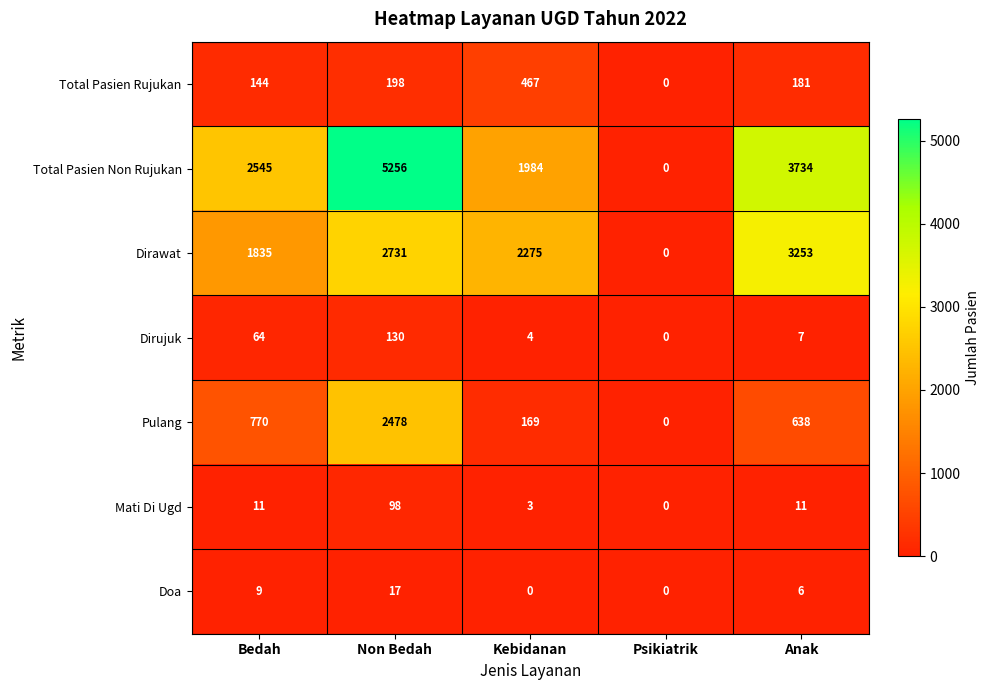

Which series changed the most between Bedah and Psikiatrik?

Total Pasien Non Rujukan